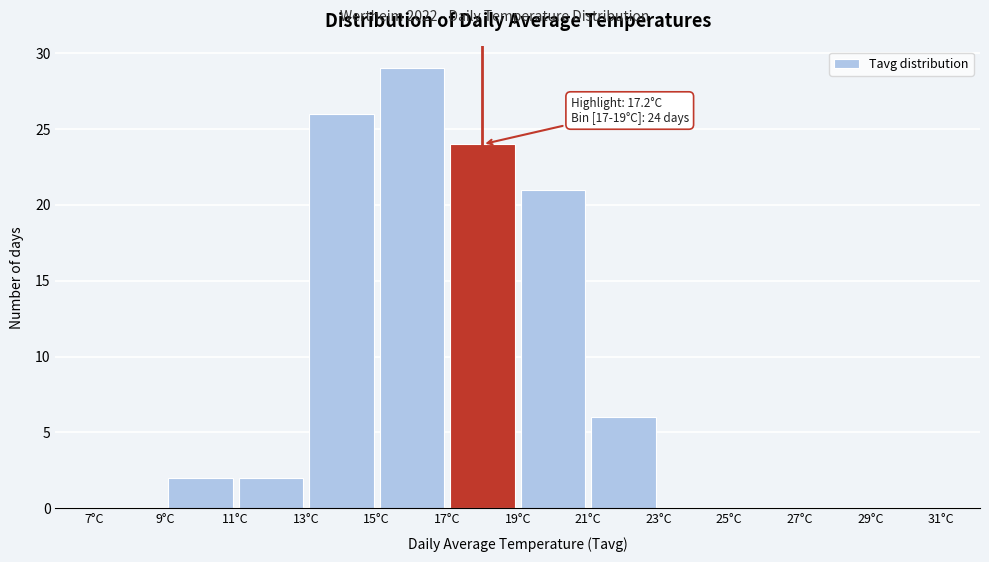

Over which range of the x-axis is the bar tallest?

15 to 17